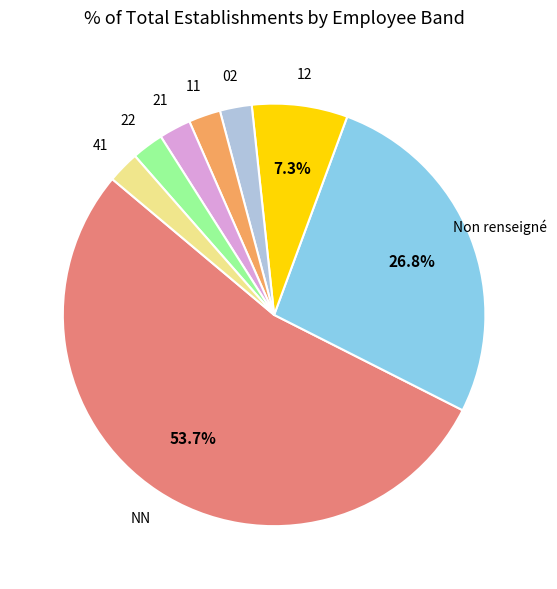

How many segments does this pie chart have?

8